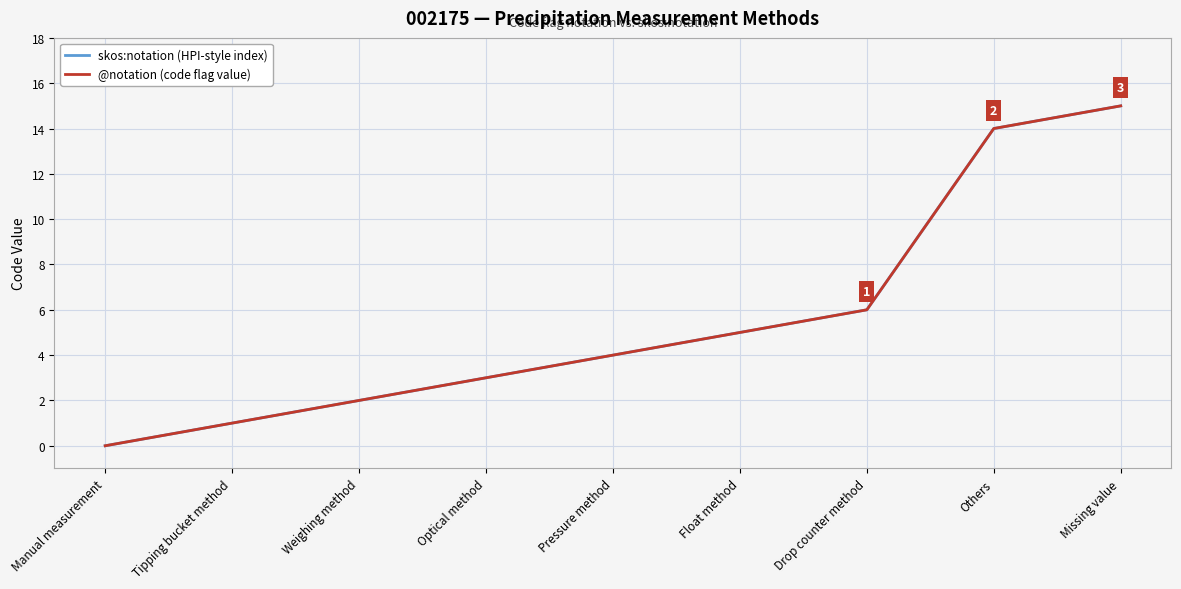

Is this an area chart (filled region under the line)?

No